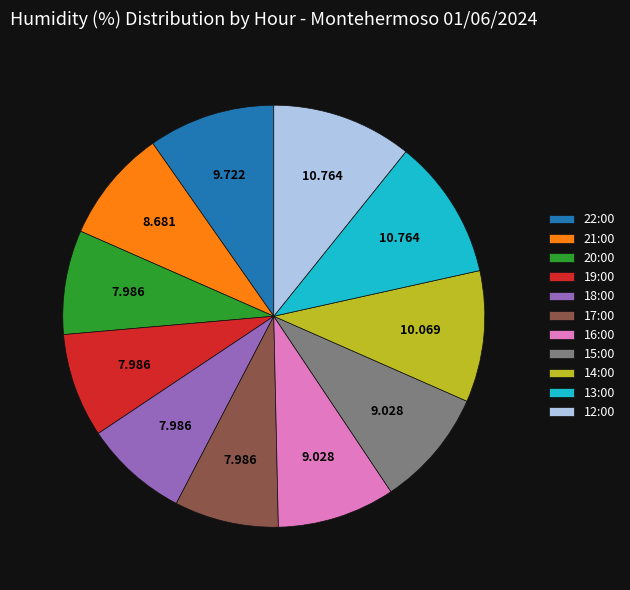

Is the sum of 13:00 and 21:00 greater than half?

No